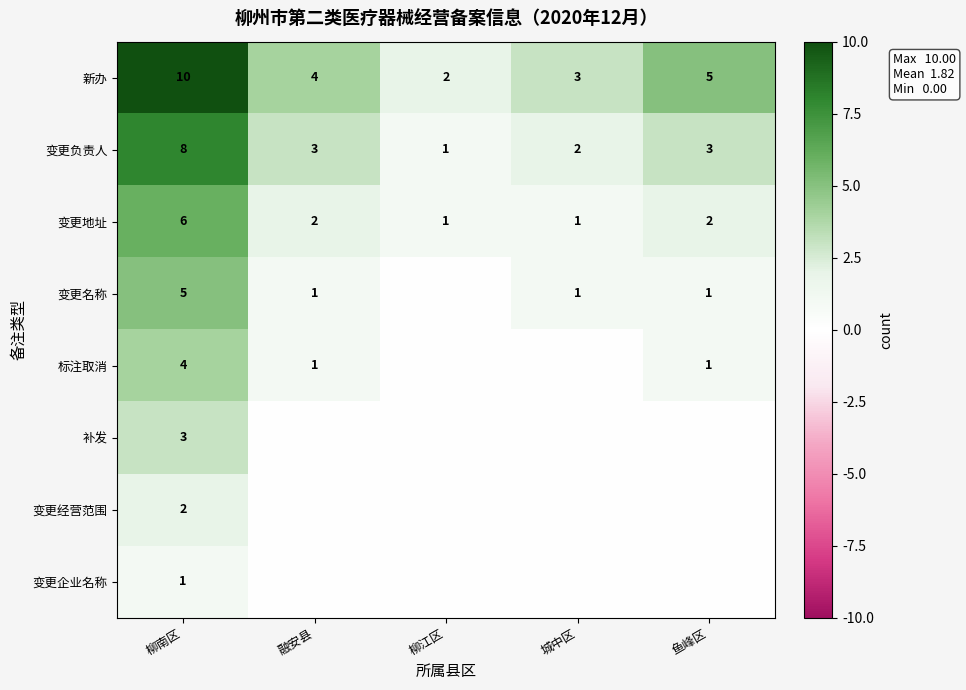

What is the highest value of the 变更负责人 series?

8